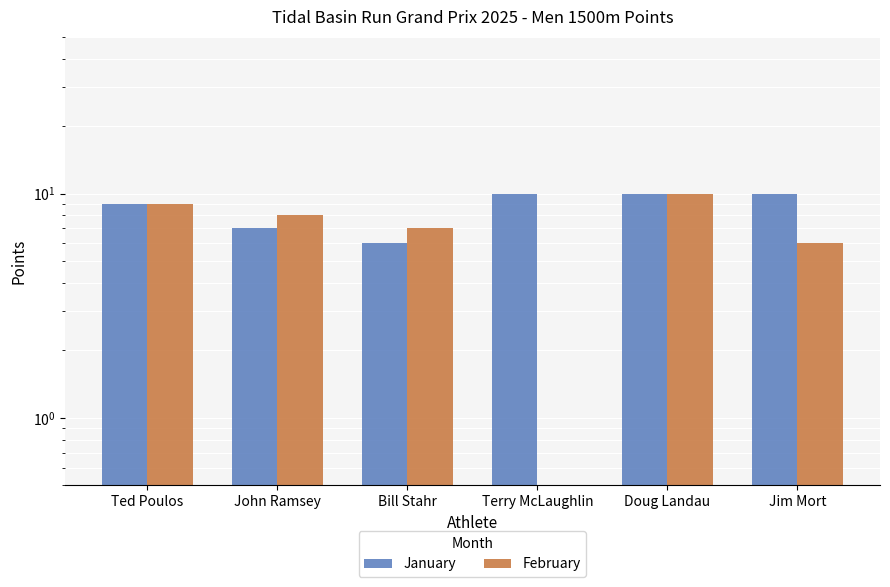

Which has a higher value, John Ramsey or Terry McLaughlin?

Terry McLaughlin